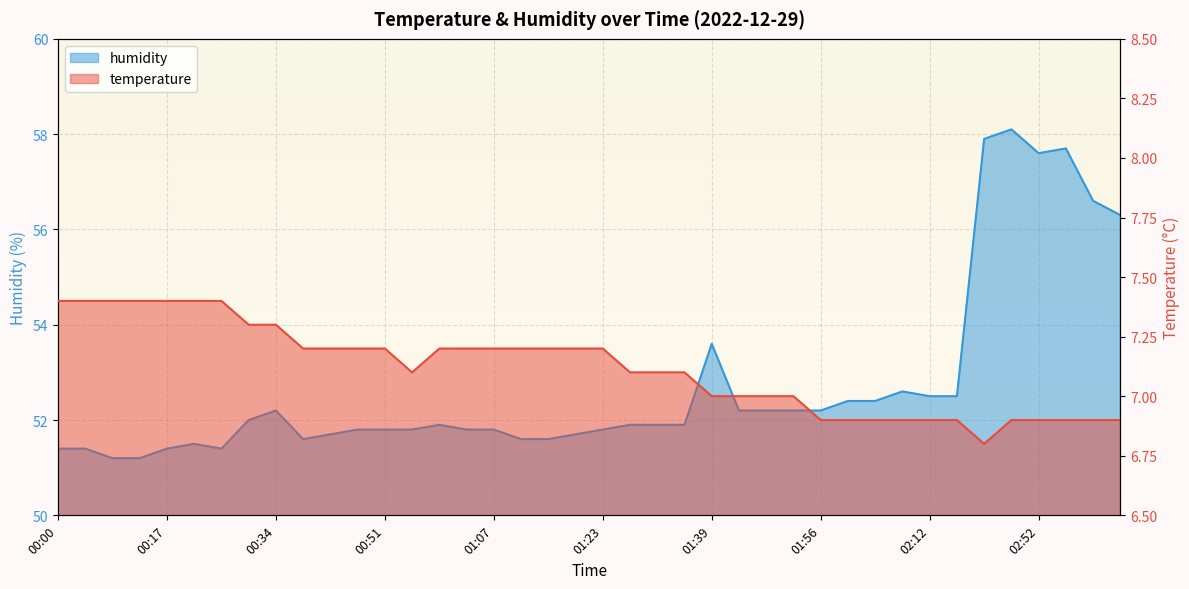

Is it true that temperature equals 6.8 at 02:39?

True